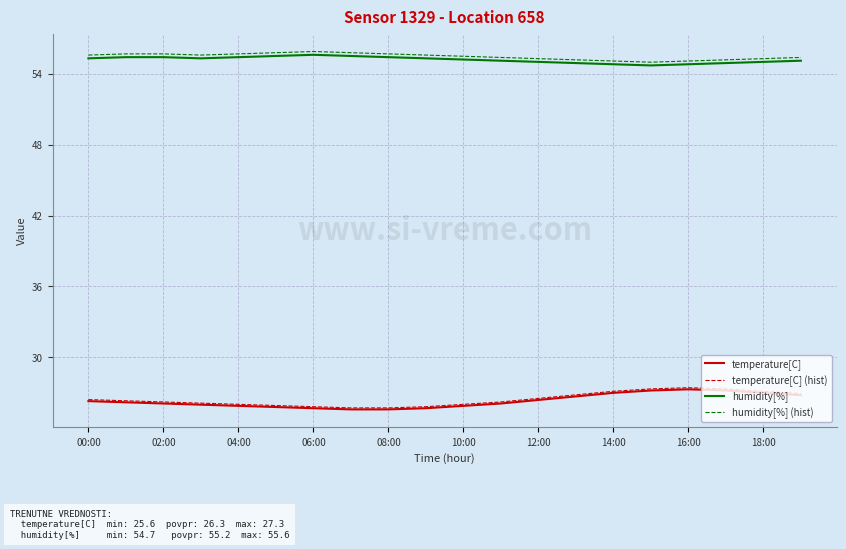

True or false: temperature[C] and humidity[%] intersect in this chart.

False